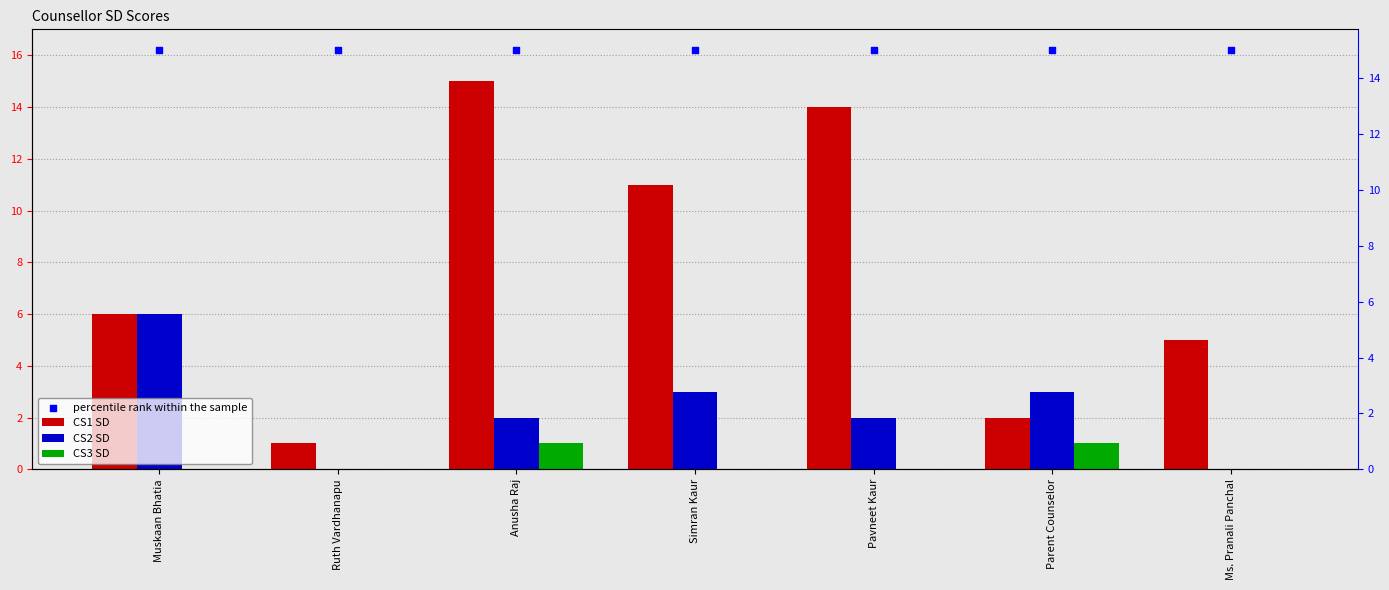

Which series has the widest spread of Y values?

CS1 SD